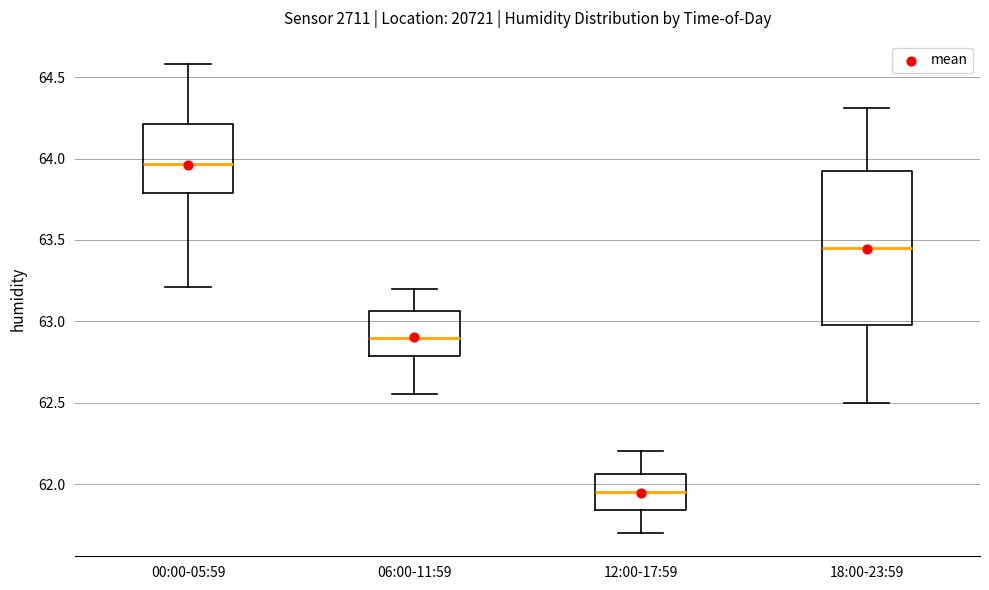

Reading left to right, read every box against the y-axis: the position of its median line, the range the box covers, and the ends of its whiskers. The values are not printed on the chart, so give them approximately, as read against the axis.

00:00-05:59: median 63.95, box 63.80 to 64.20, whiskers 63.20 to 64.60
06:00-11:59: median 62.90, box 62.80 to 63.05, whiskers 62.55 to 63.20
12:00-17:59: median 61.95, box 61.85 to 62.05, whiskers 61.70 to 62.20
18:00-23:59: median 63.45, box 63.00 to 63.95, whiskers 62.50 to 64.30